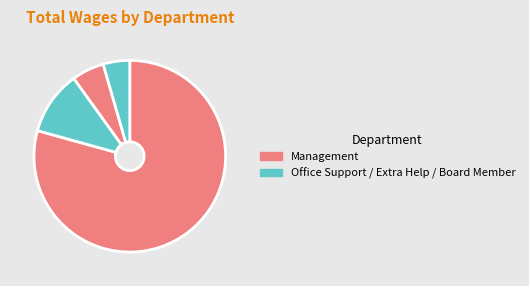

What is the majority slice?

Management